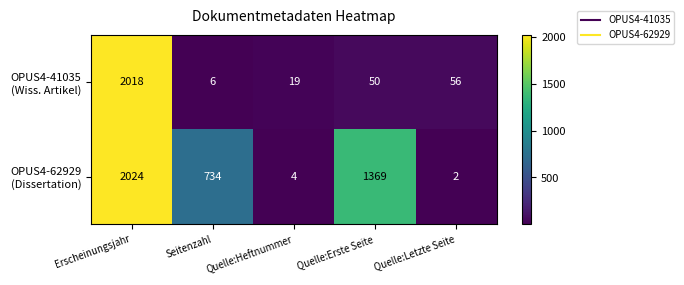

What is the difference between the highest and lowest values at Quelle:Letzte Seite?

54